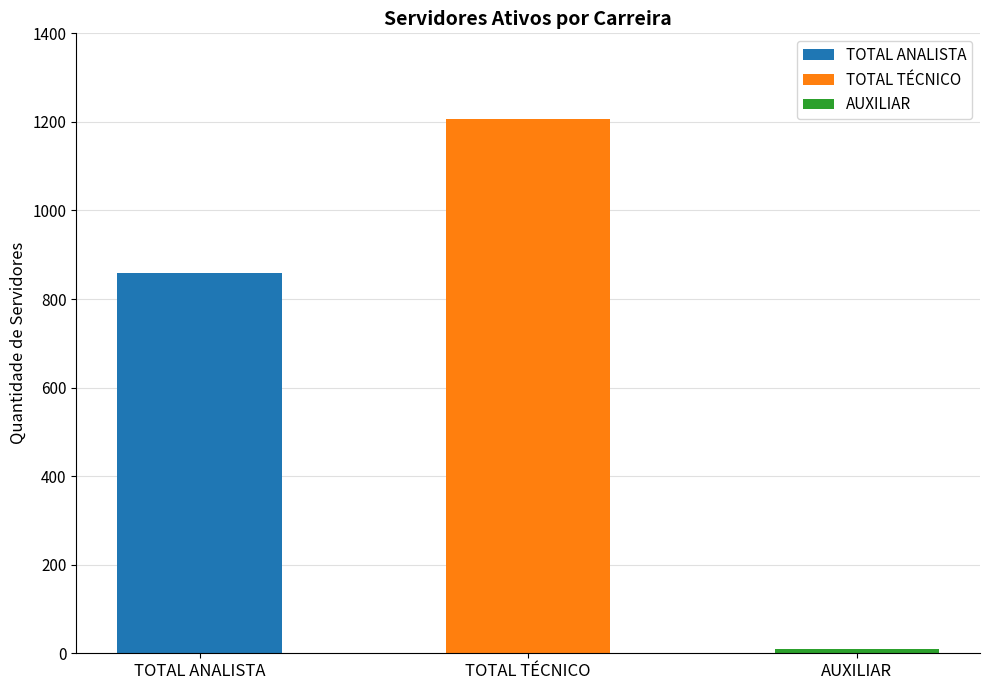

Approximately how many times larger is the value at TOTAL TÉCNICO compared to AUXILIAR?

134.0